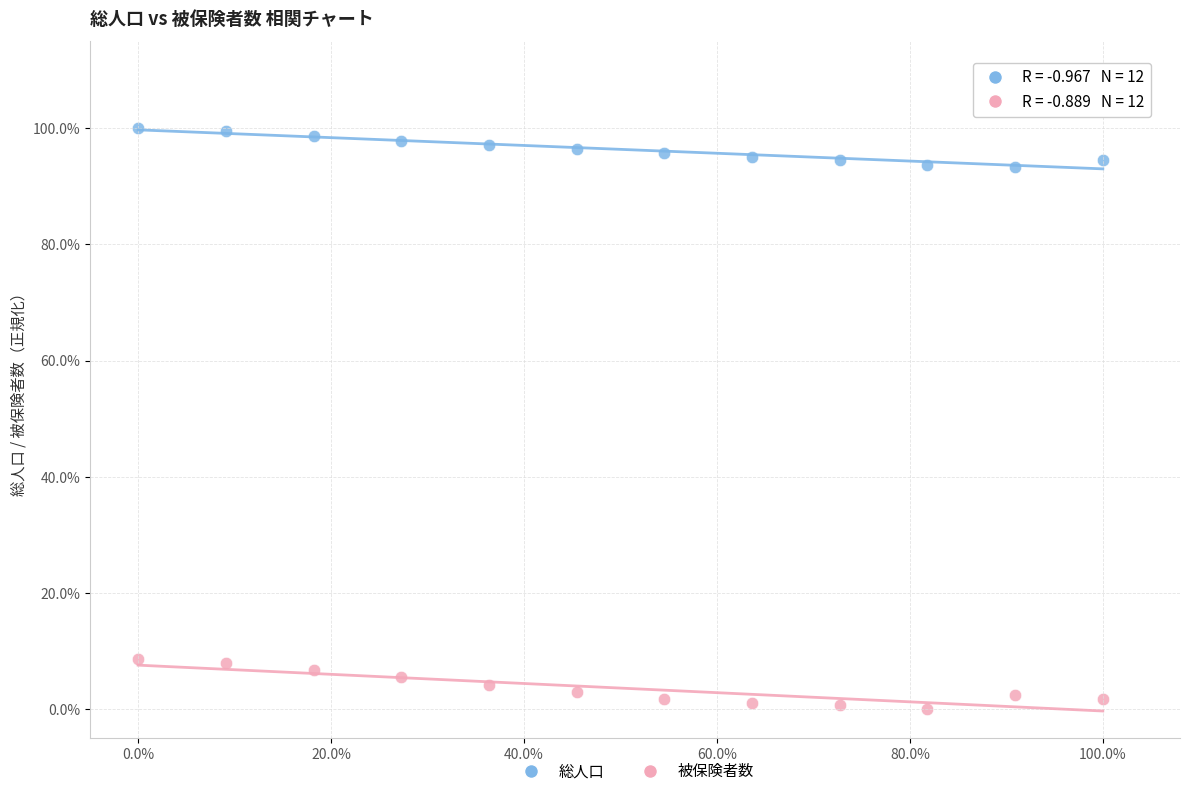

Which series reaches the maximum Y coordinate?

総人口